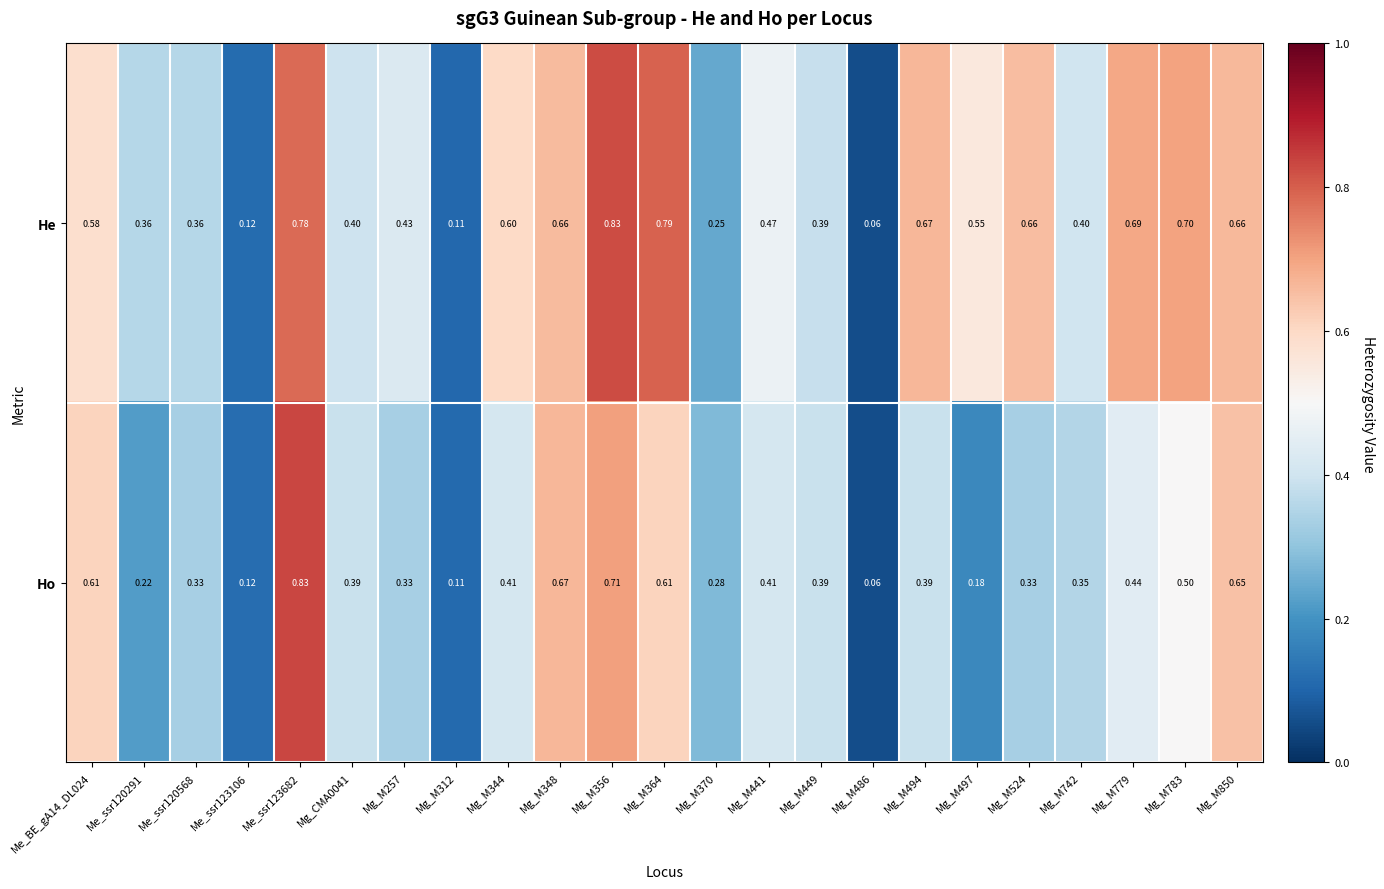

How many series are shown in this chart?

2